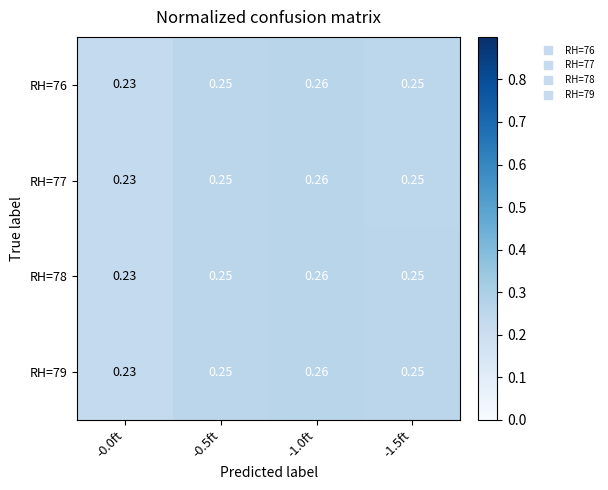

Is the value of RH=79 at -0.0ft greater than the value of RH=78 at -1.0ft?

No